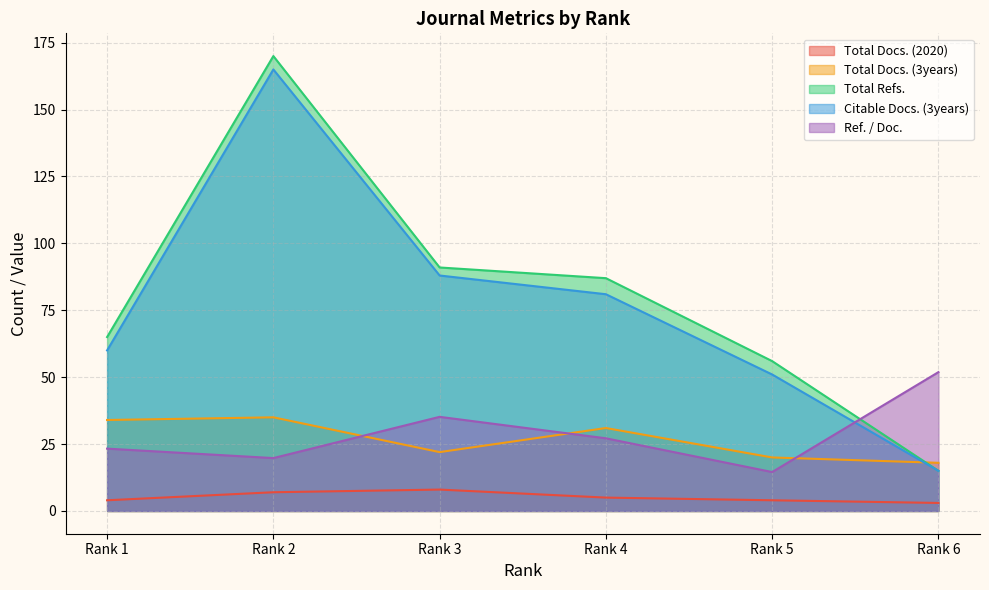

What is the total value across all series at Rank 3?

244.2